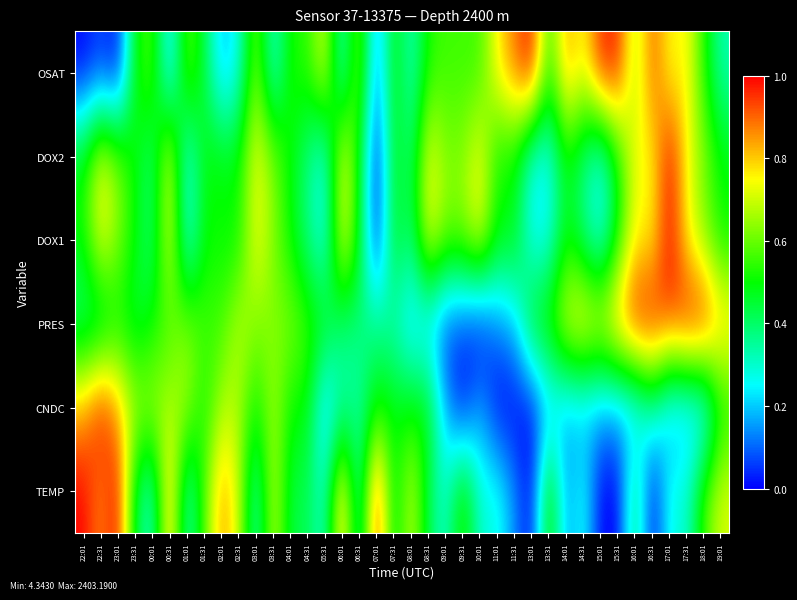

What is the total value across all series at 00:01?

2.8